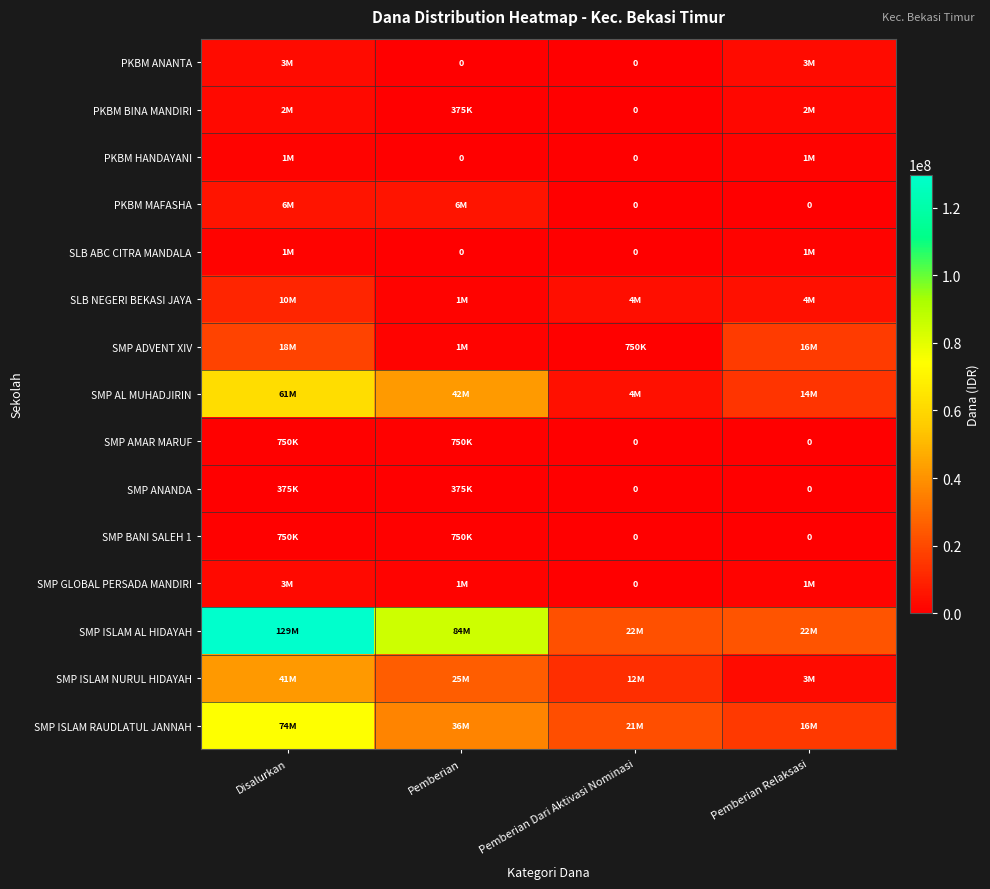

What is the difference between the second highest and minimum values in the SMP BANI SALEH 1 series?

750000